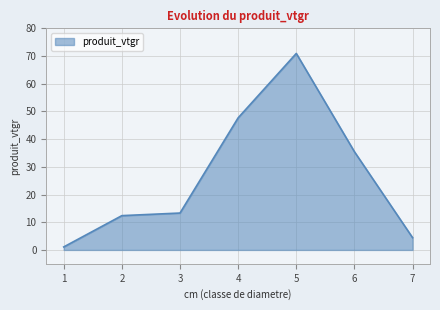

Does the chart have visible grid lines?

Yes